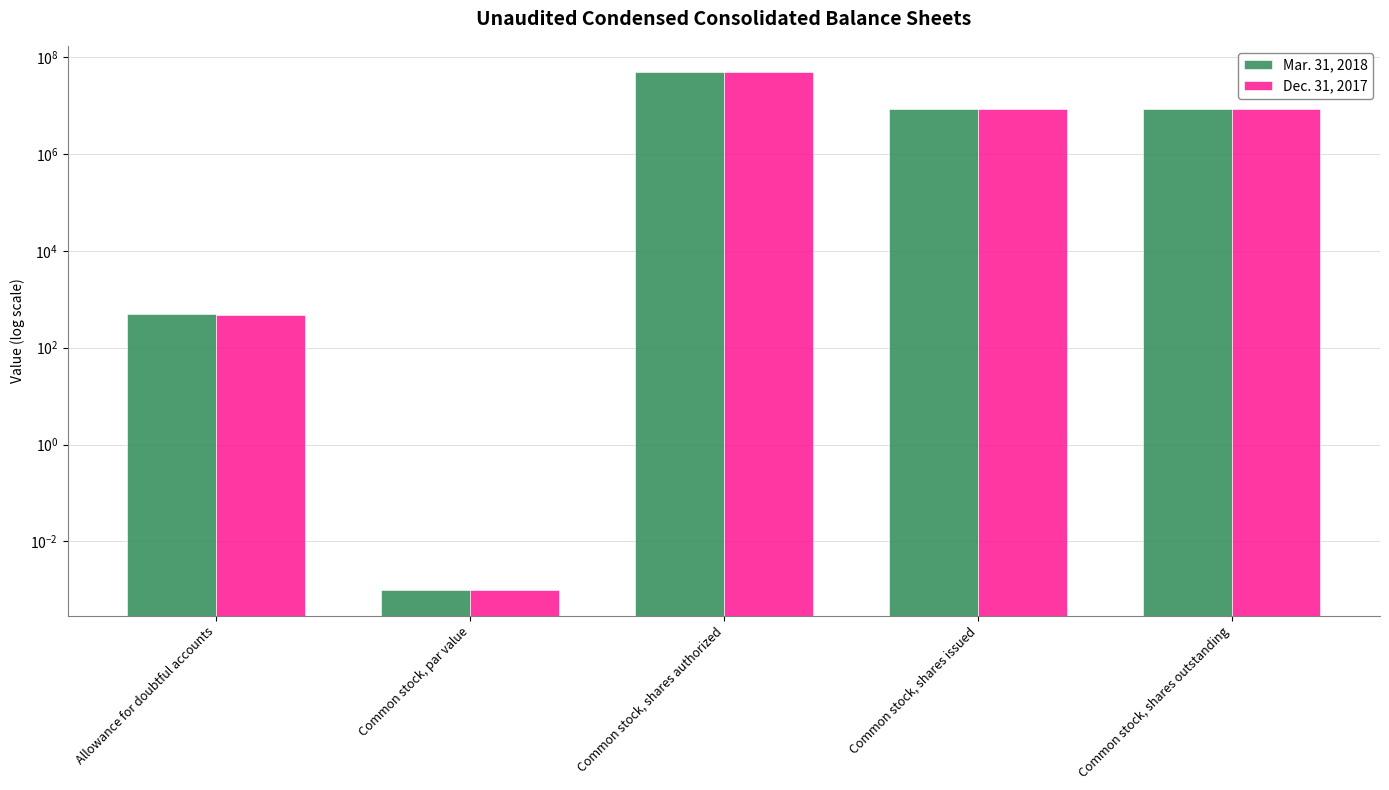

The Mar. 31, 2018 series shows 0.0 at Common stock, par value. True or false?

False